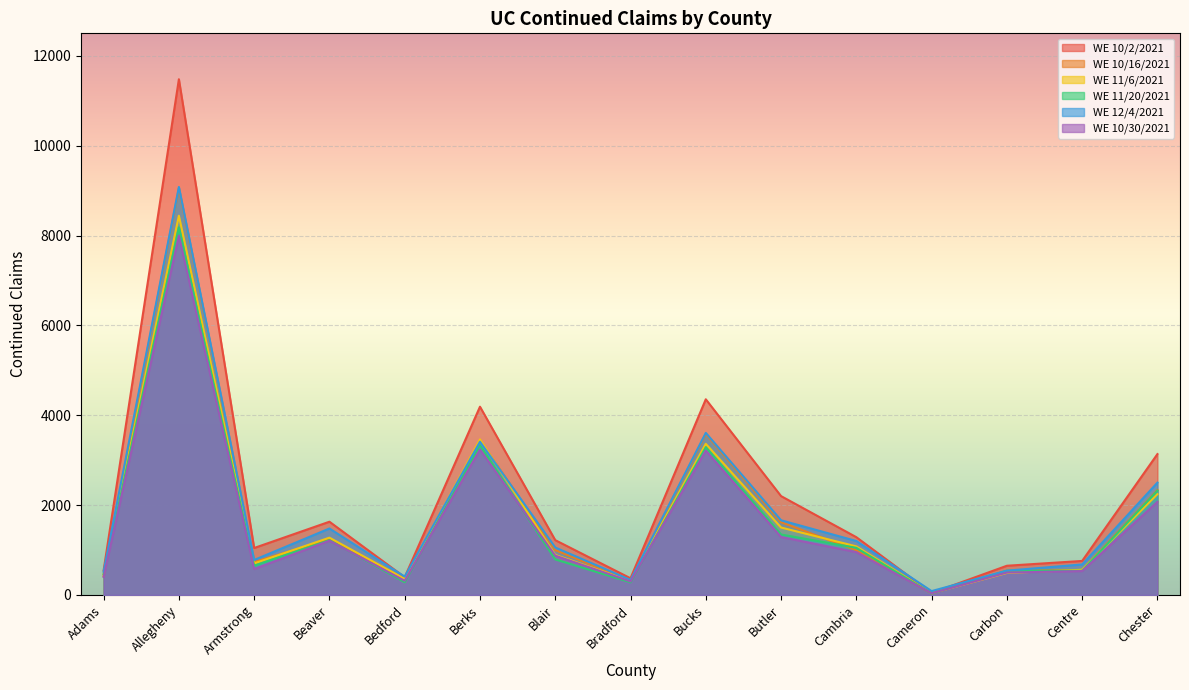

What is the minimum value for WE 11/20/2021?

33